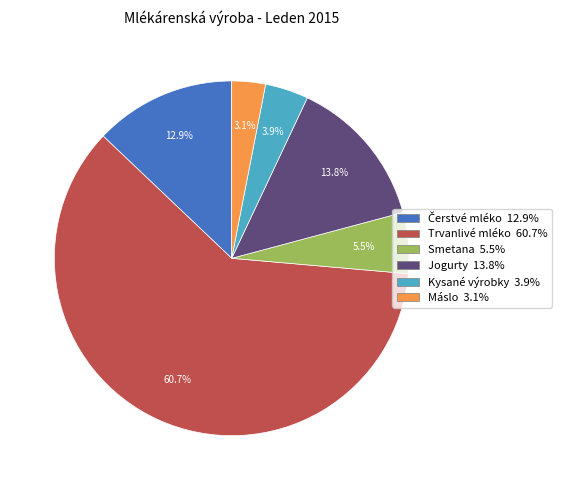

What percentage is NOT represented by Máslo 3.1%?

96.9%